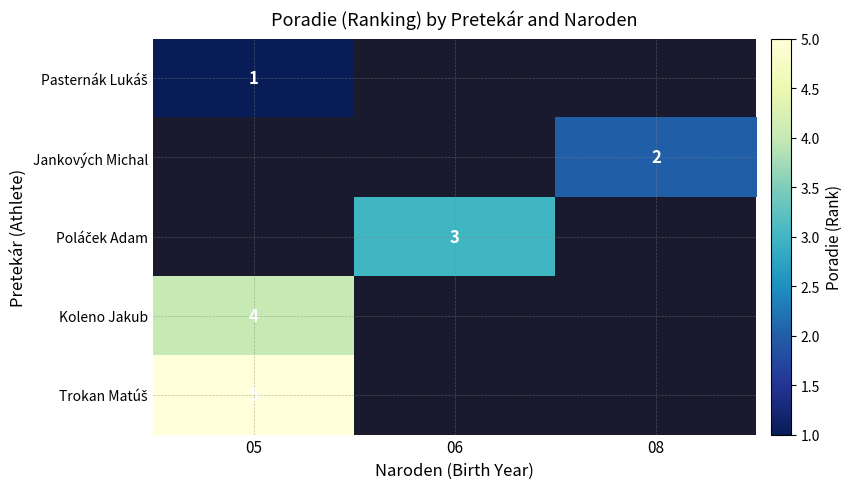

How many series are shown in this chart?

5